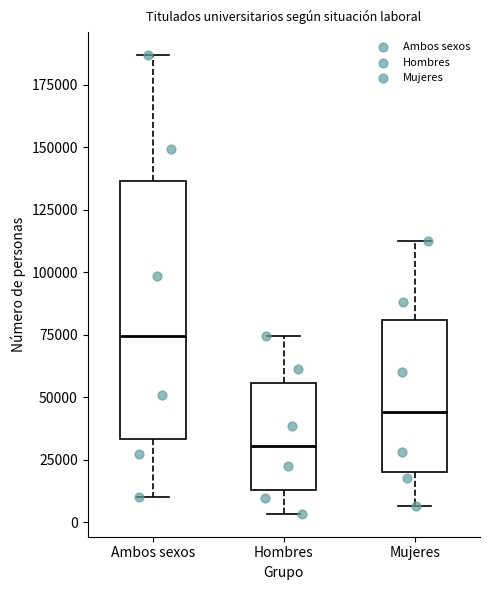

Reading left to right, read every box against the y-axis: the position of its median line, the range the box covers, and the ends of its whiskers. The values are not printed on the chart, so give them approximately, as read against the axis.

Ambos sexos: median 75000, box 35000 to 135000, whiskers 10000 to 185000
Hombres: median 30000, box 15000 to 55000, whiskers 5000 to 75000
Mujeres: median 45000, box 20000 to 80000, whiskers 5000 to 110000